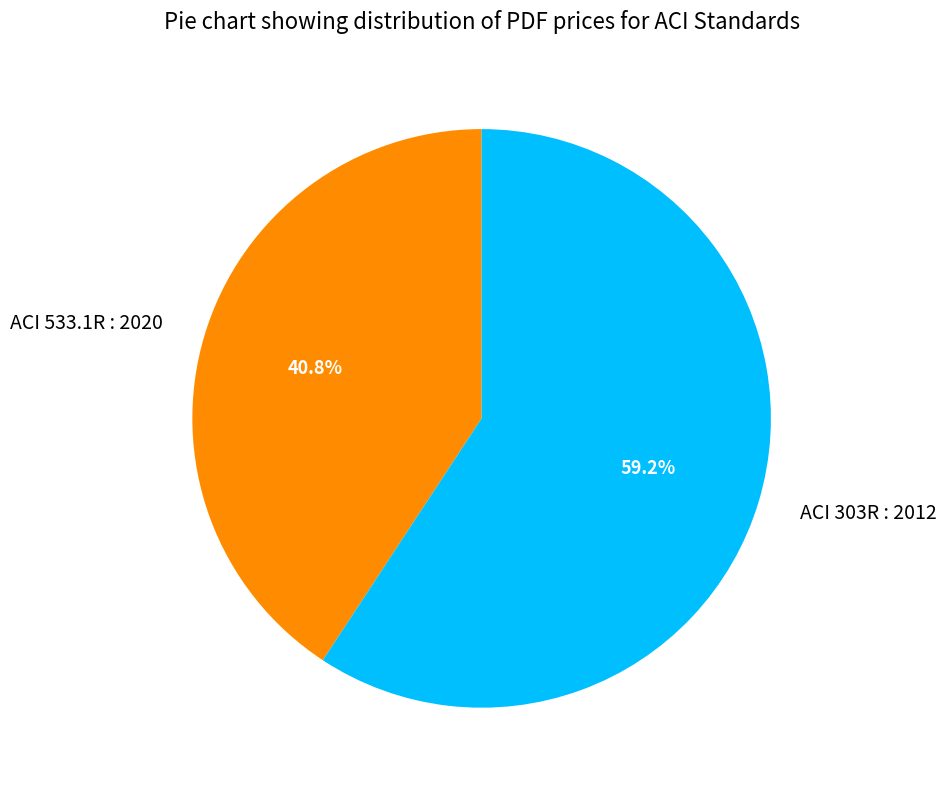

Which slice is the smallest?

ACI 533.1R : 2020